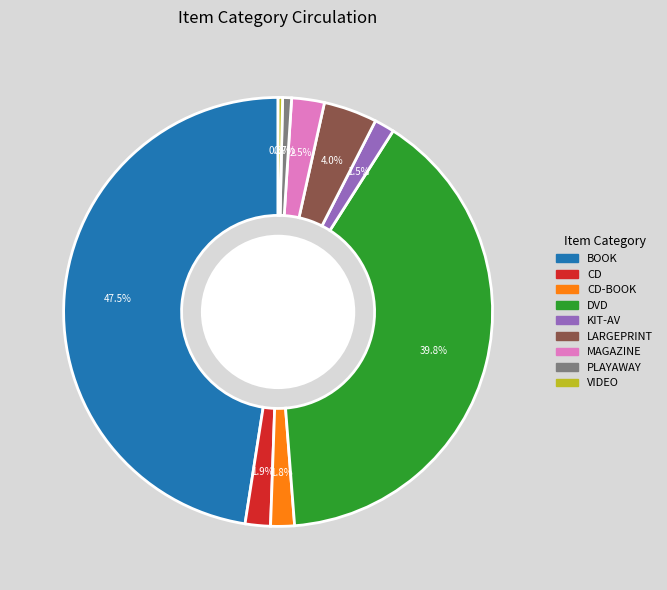

Is there any slice that represents more than half of the pie?

No